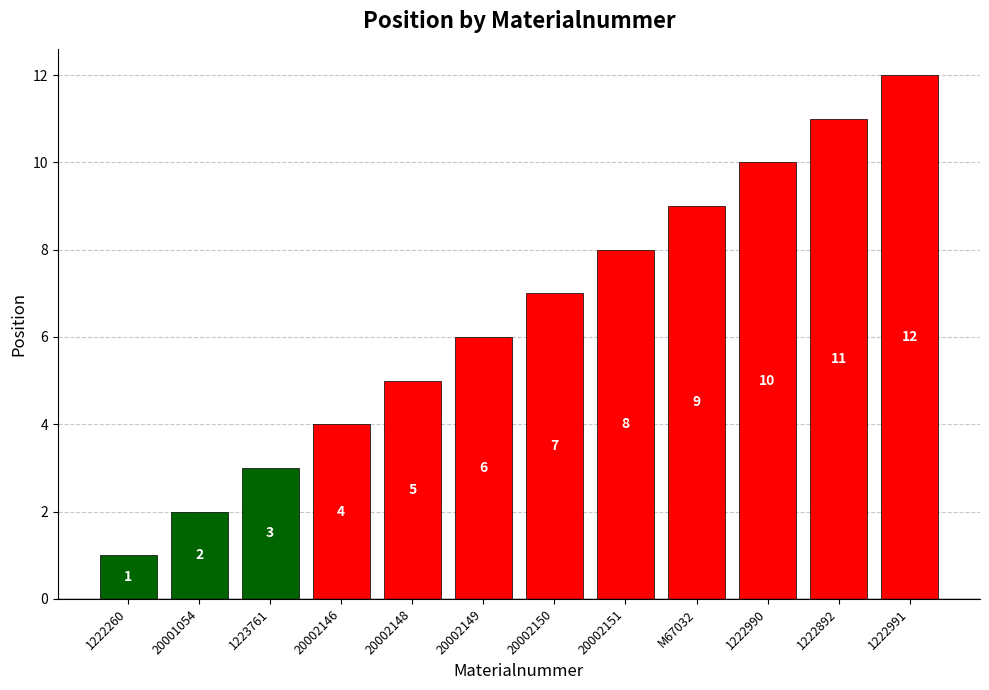

Where is the data nearest to the value 6?

20002149